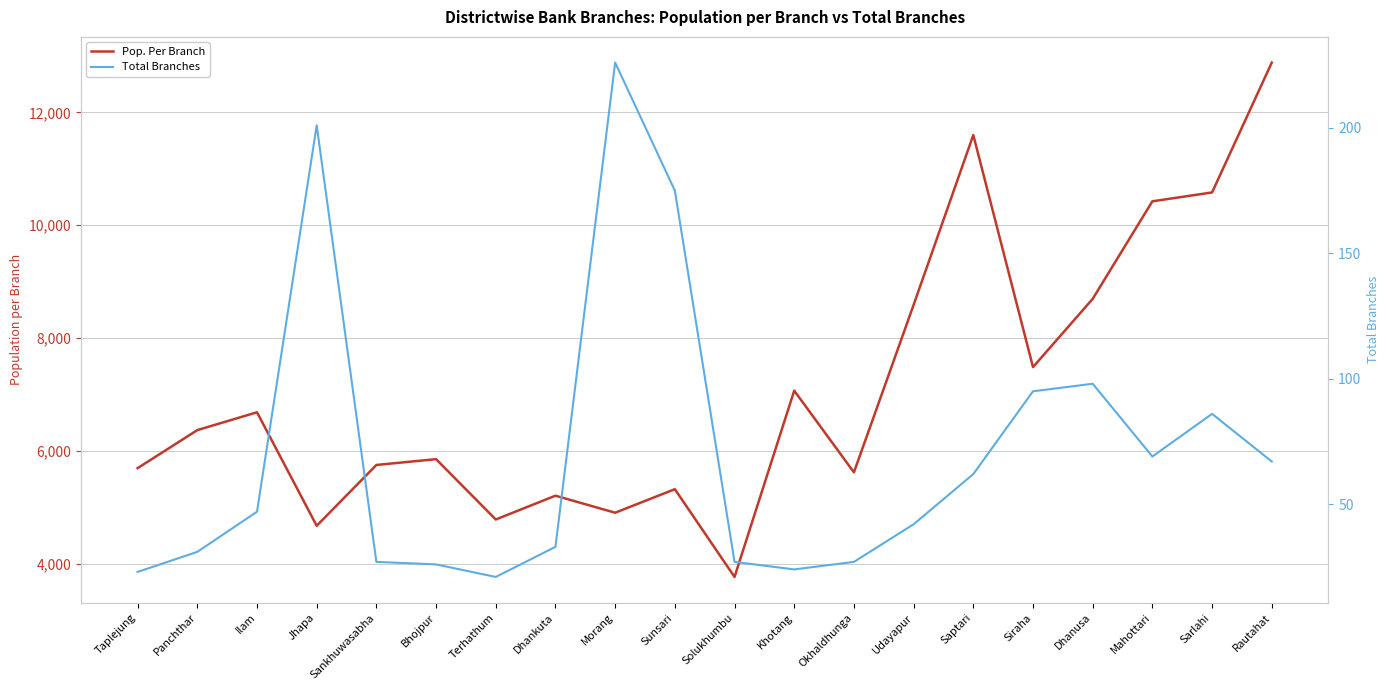

Count the number of data series in this chart.

2